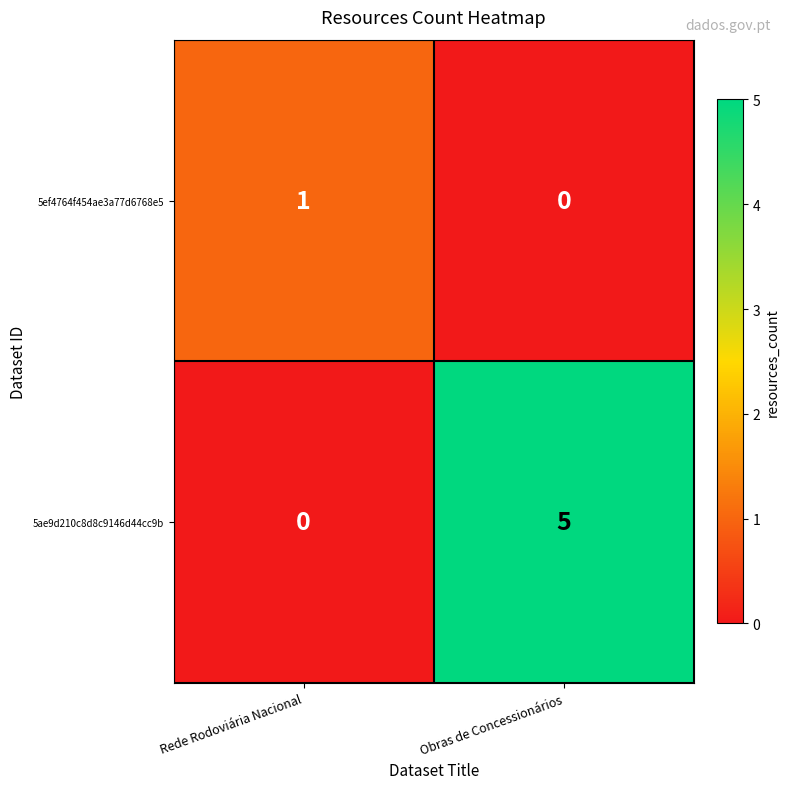

How many data points in 5ef4764f454ae3a77d6768e5 are less than 1?

1